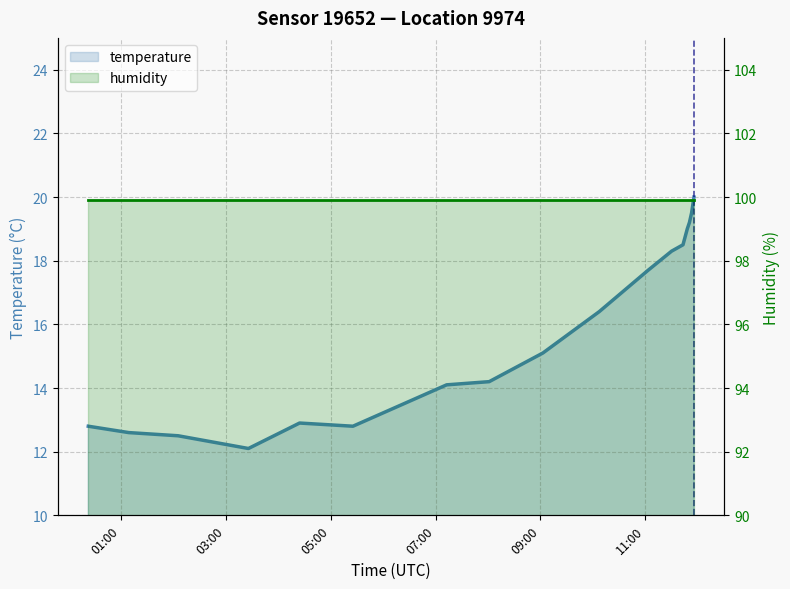

Between 10 and 14, which is larger?

14